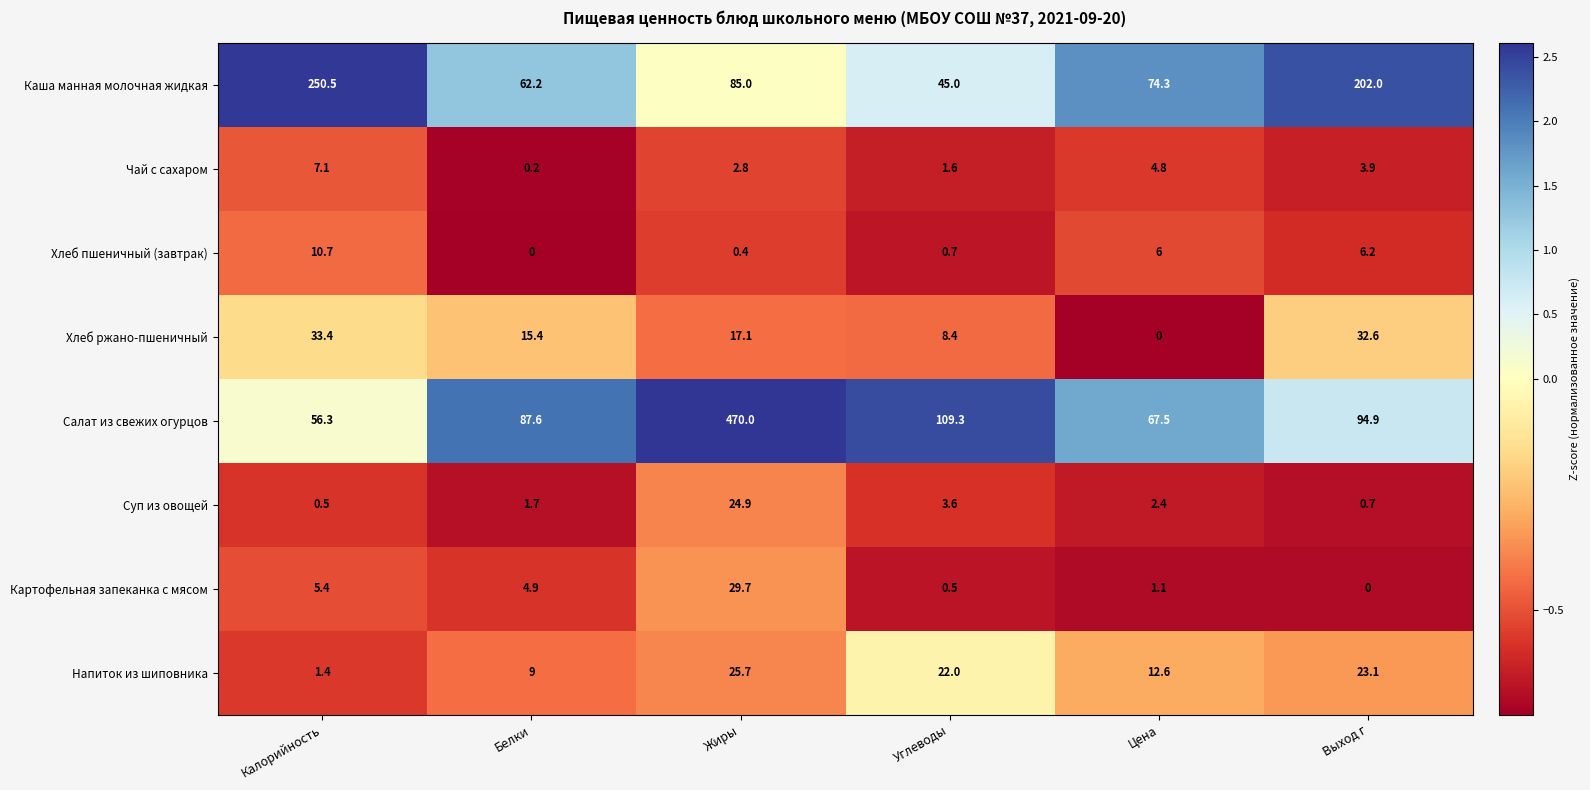

At which label does Картофельная запеканка с мясом reach its minimum?

Выход г